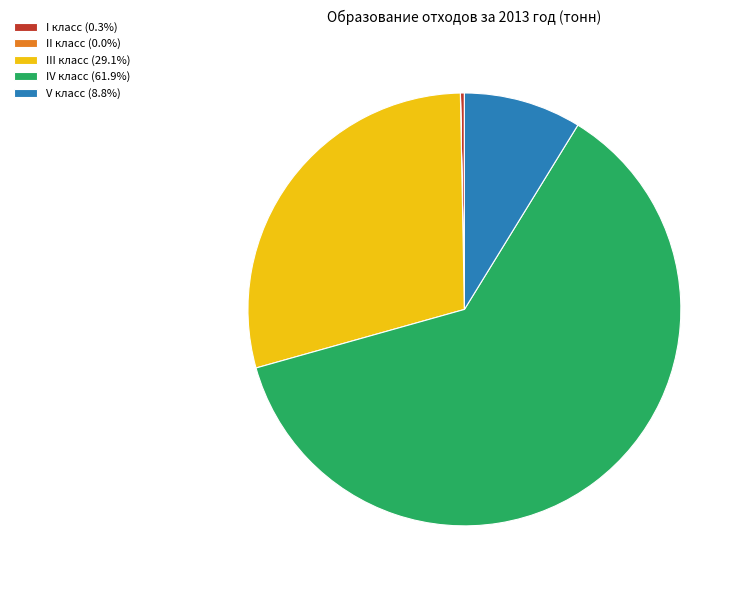

Is there a majority slice in this chart?

Yes